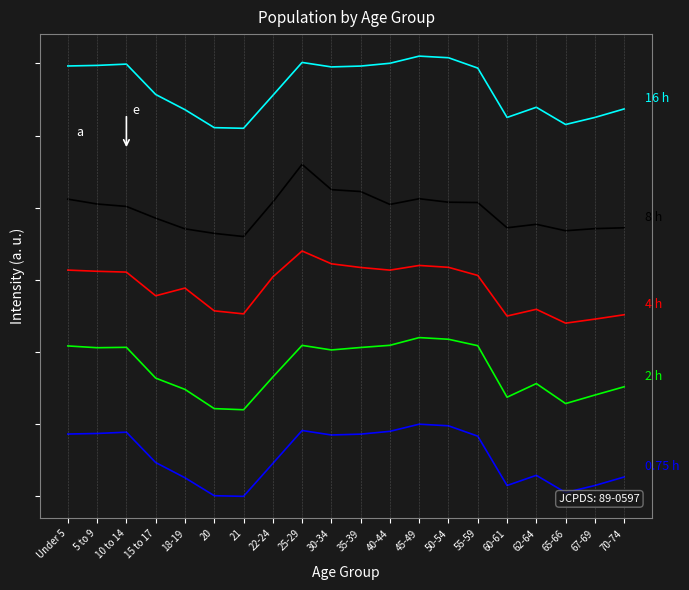

The 8 h series shows 2.1 at 45-49. True or false?

False